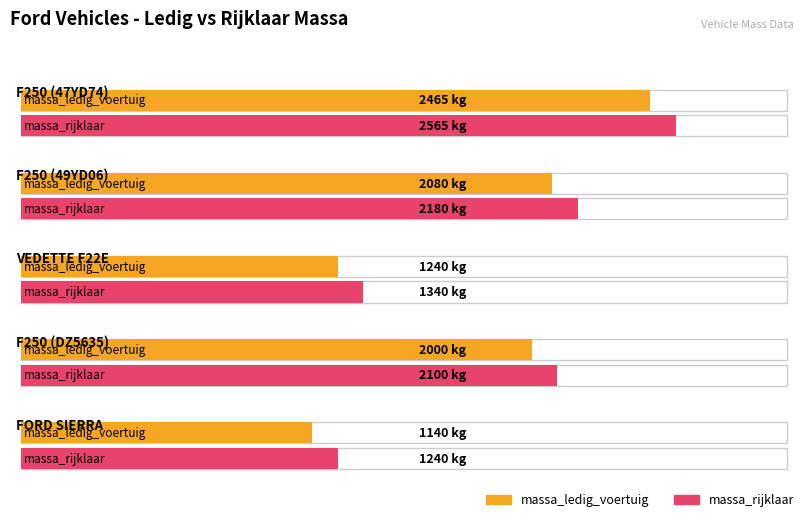

True or false: massa_ledig_voertuig has a value of 1240 at VEDETTE F22E.

True